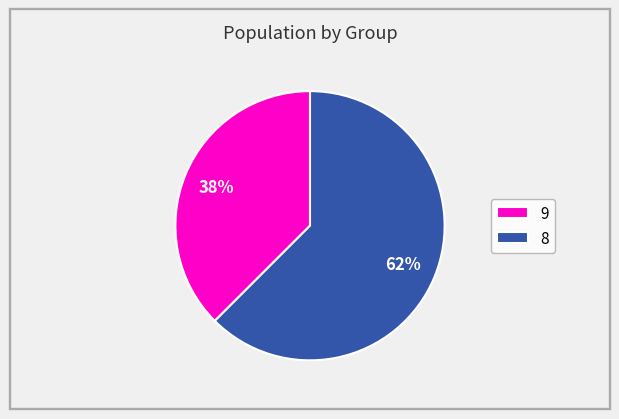

Does 9 account for over 50% of the chart?

No